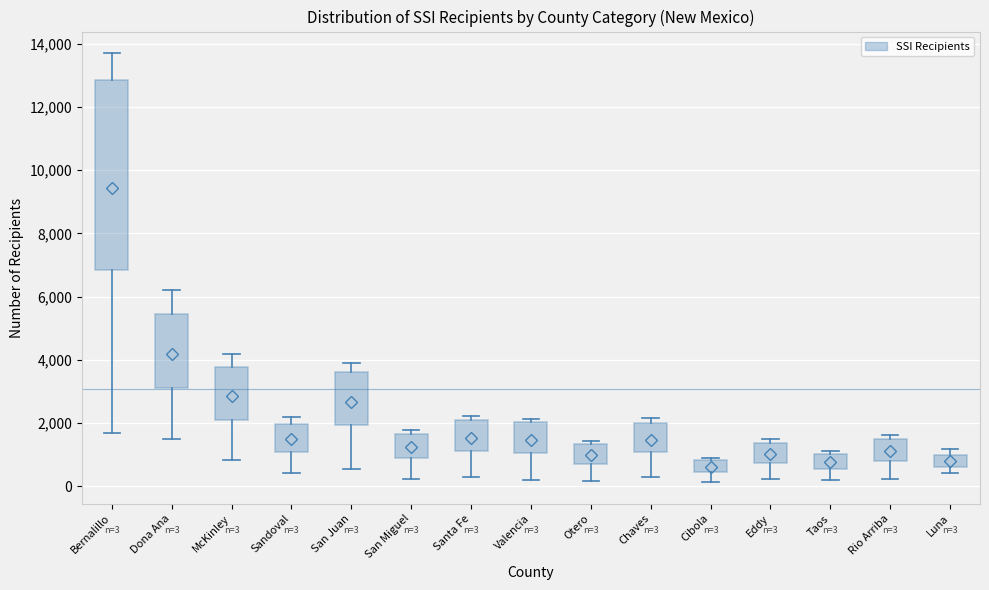

Comparing the boxes themselves (not the whiskers), which one is the tallest?

Bernalillo